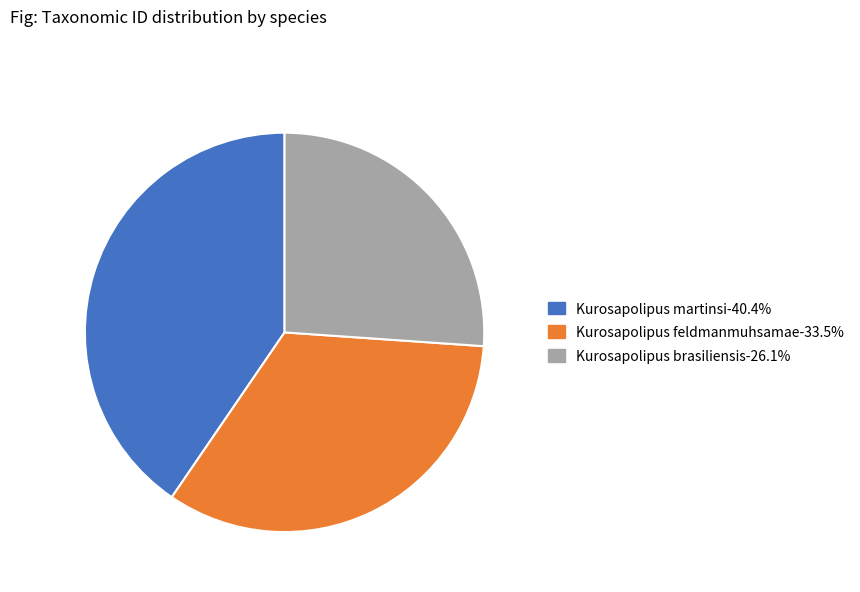

Is Kurosapolipus martinsi-40.4% the majority of the pie?

No